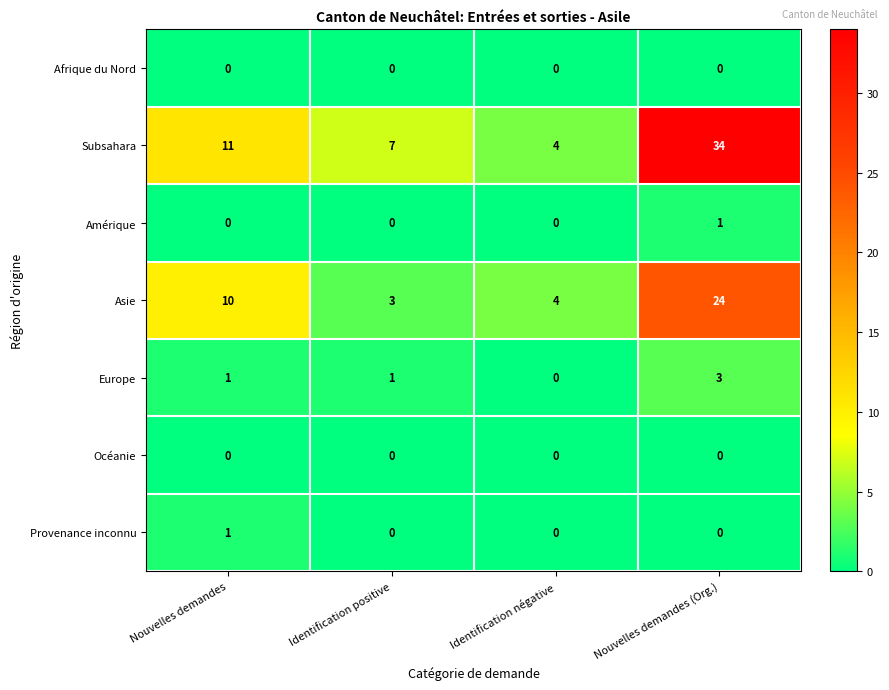

Reading left to right, extract all data points from this chart.

Afrique du Nord: Nouvelles demandes=0	Identification positive=0	Identification négative=0	Nouvelles demandes (Org.)=0
Subsahara: Nouvelles demandes=11	Identification positive=7	Identification négative=4	Nouvelles demandes (Org.)=34
Amérique: Nouvelles demandes=0	Identification positive=0	Identification négative=0	Nouvelles demandes (Org.)=1
Asie: Nouvelles demandes=10	Identification positive=3	Identification négative=4	Nouvelles demandes (Org.)=24
Europe: Nouvelles demandes=1	Identification positive=1	Identification négative=0	Nouvelles demandes (Org.)=3
Océanie: Nouvelles demandes=0	Identification positive=0	Identification négative=0	Nouvelles demandes (Org.)=0
Provenance inconnu: Nouvelles demandes=1	Identification positive=0	Identification négative=0	Nouvelles demandes (Org.)=0